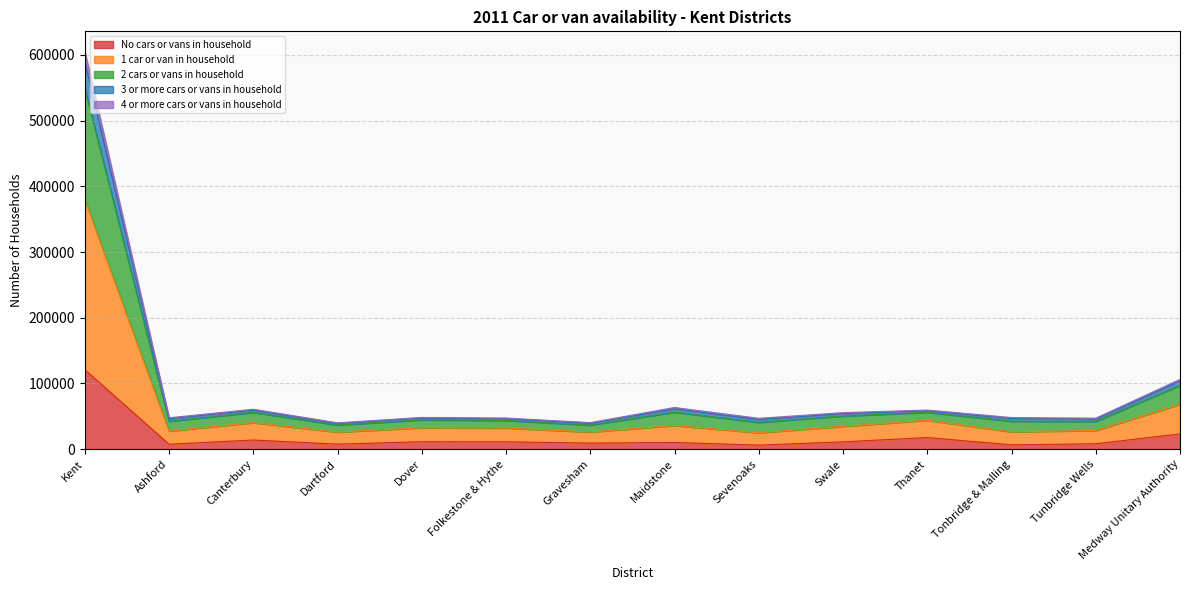

What are all the series names shown in the legend?

No cars or vans in household, 1 car or van in household, 2 cars or vans in household, 3 or more cars or vans in household, 4 or more cars or vans in household